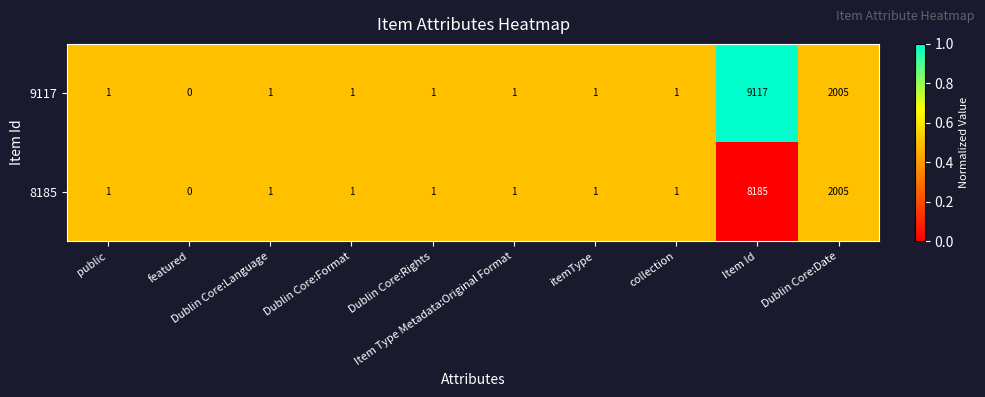

What is the difference between the second highest and second lowest values in the 9117 series?

2004